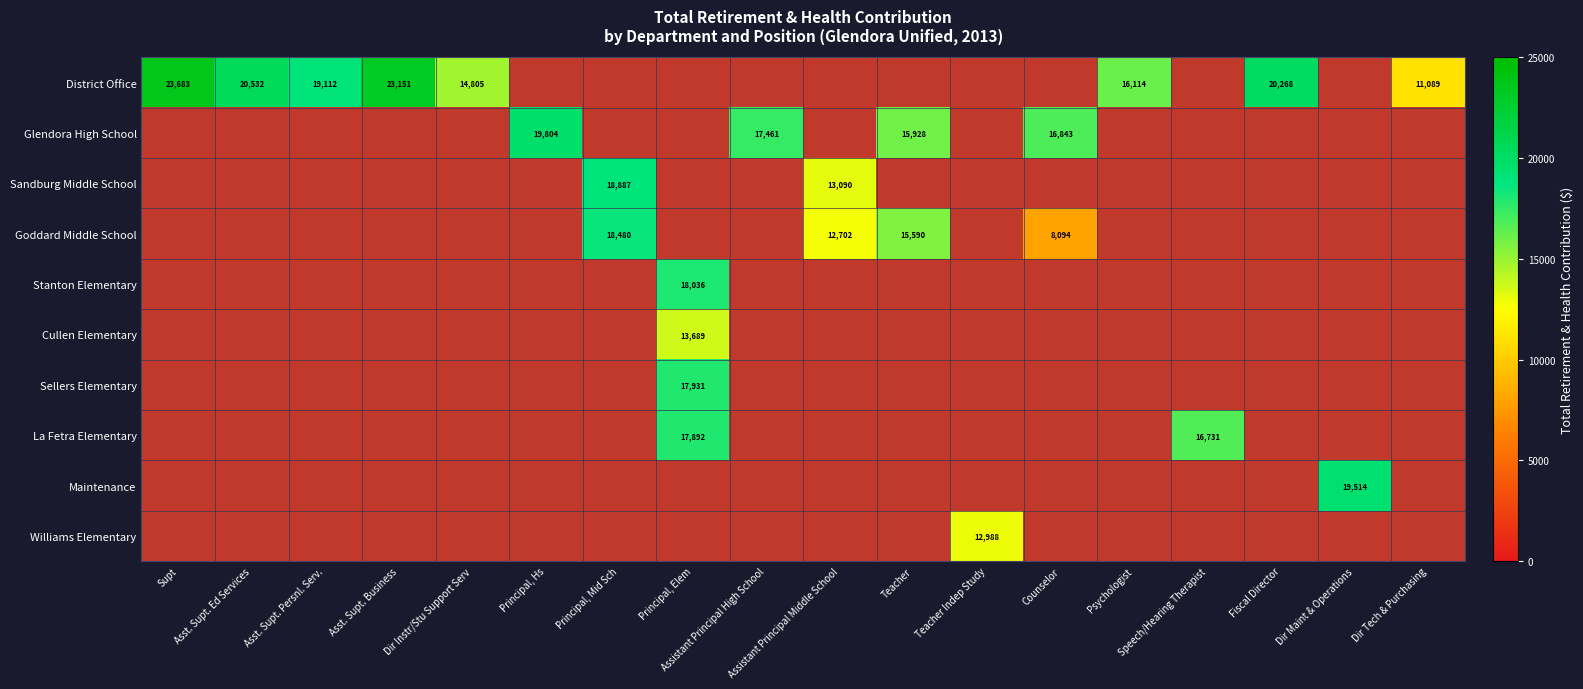

Which category has the lowest value across all series?

Counselor